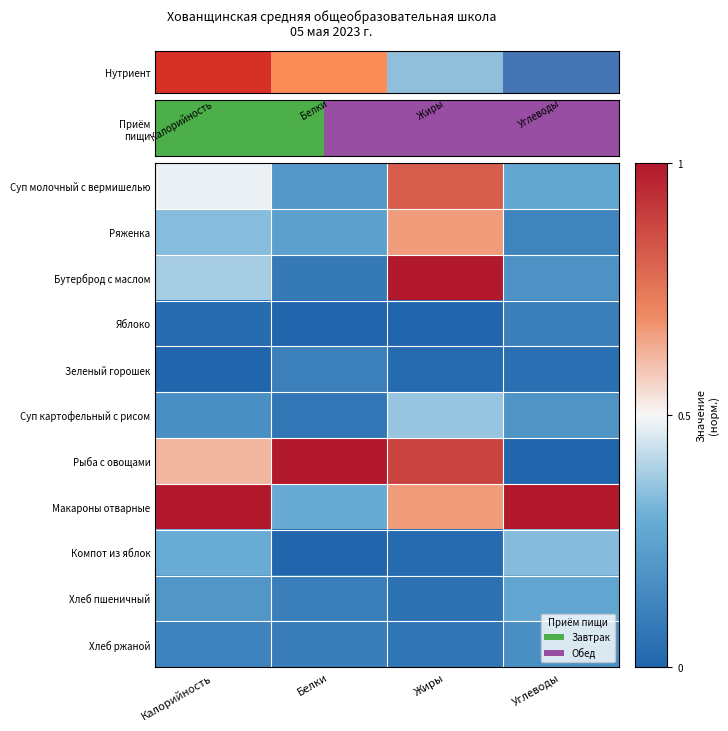

Reading right to left, extract all data points from this chart.

Суп молочный с вермишелью: Углеводы=0.3	Жиры=0.8	Белки=0.2	Калорийность=0.5
Ряженка: Углеводы=0.1	Жиры=0.7	Белки=0.2	Калорийность=0.3
Бутерброд с маслом: Углеводы=0.2	Жиры=1.0	Белки=0.1	Калорийность=0.4
Яблоко: Углеводы=0.1	Жиры=0.0	Белки=0.0	Калорийность=0.0
Зеленый горошек: Углеводы=0.0	Жиры=0.0	Белки=0.1	Калорийность=0.0
Суп картофельный с рисом: Углеводы=0.2	Жиры=0.4	Белки=0.1	Калорийность=0.2
Рыба с овощами: Углеводы=0.0	Жиры=0.9	Белки=1.0	Калорийность=0.6
Макароны отварные: Углеводы=1.0	Жиры=0.7	Белки=0.3	Калорийность=1.0
Компот из яблок: Углеводы=0.3	Жиры=0.0	Белки=0.0	Калорийность=0.3
Хлеб пшеничный: Углеводы=0.3	Жиры=0.0	Белки=0.1	Калорийность=0.2
Хлеб ржаной: Углеводы=0.2	Жиры=0.1	Белки=0.1	Калорийность=0.1